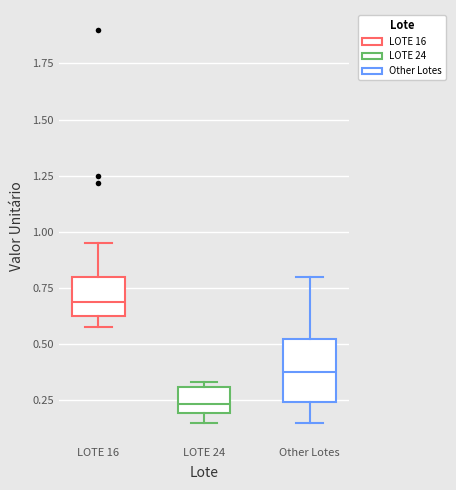

Which box has the lowest median line?

LOTE 24